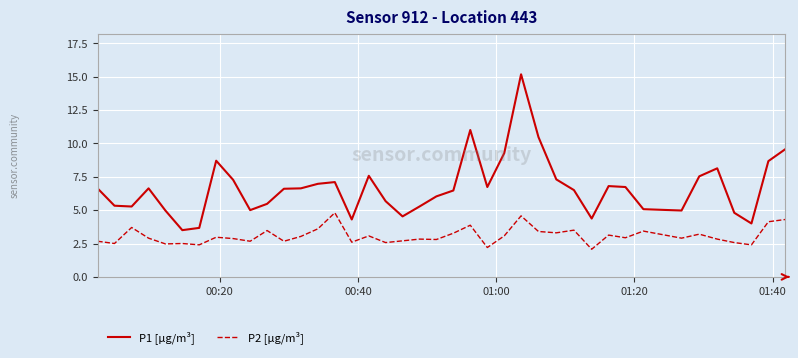

List the series in order of their peak value, highest first.

P1 [µg/m³], P2 [µg/m³]